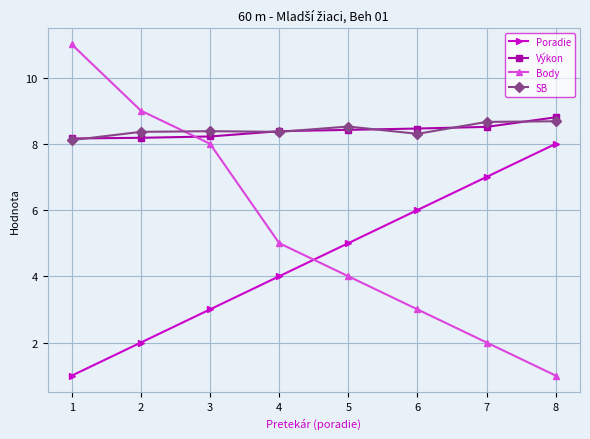

What is the average value of the Poradie series?

4.5